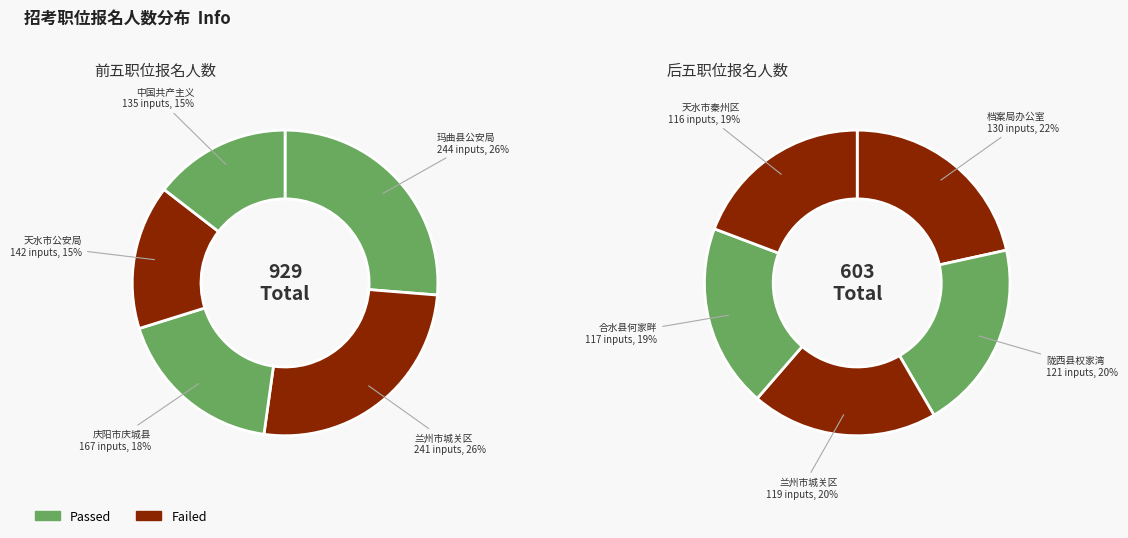

Which slice is the smallest?

天水市秦州区地税局